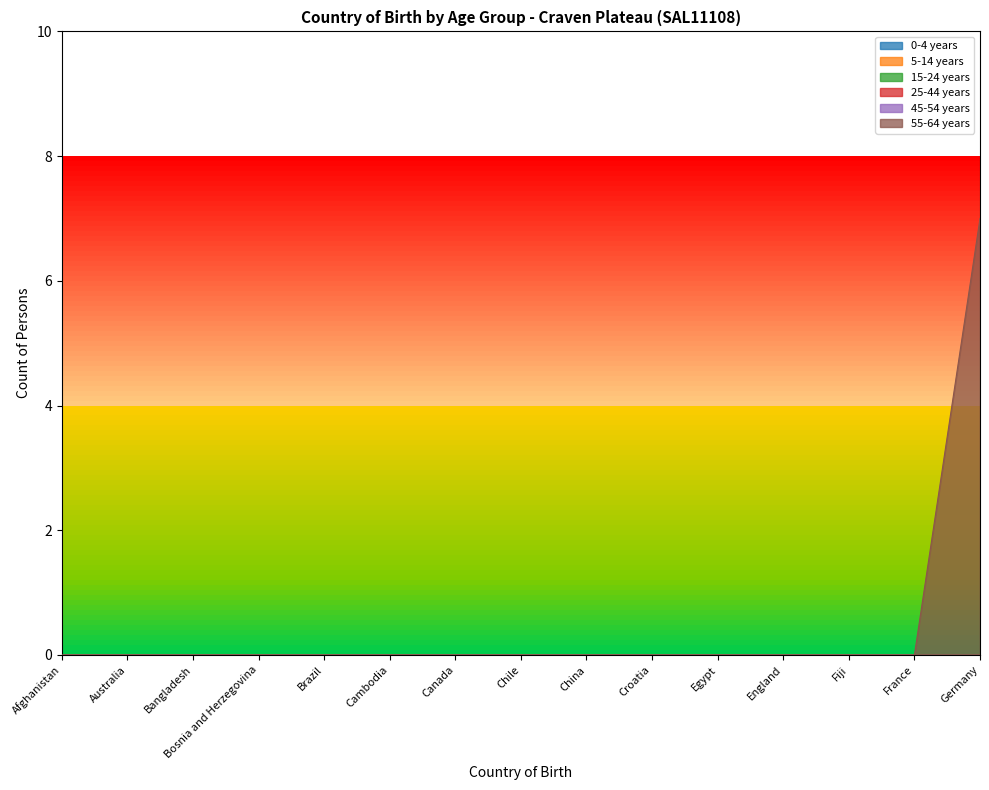

The 0-4 years series shows 0 at Chile. True or false?

True